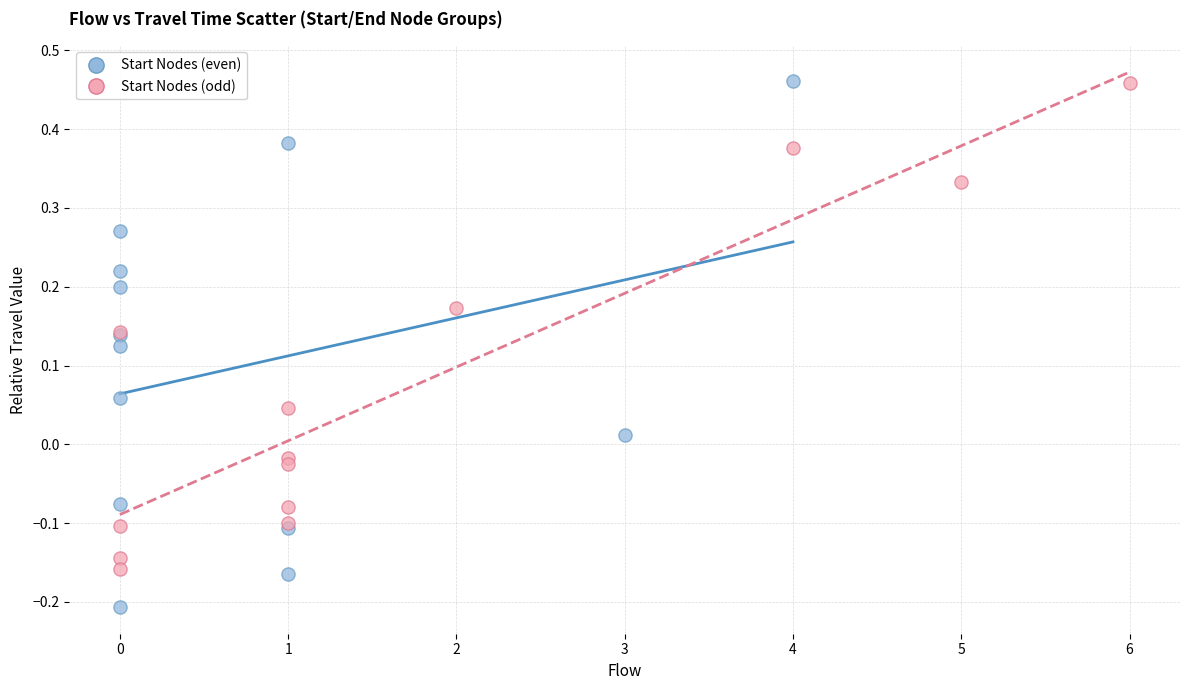

Which series has the widest spread of Y values?

Start Nodes (even)